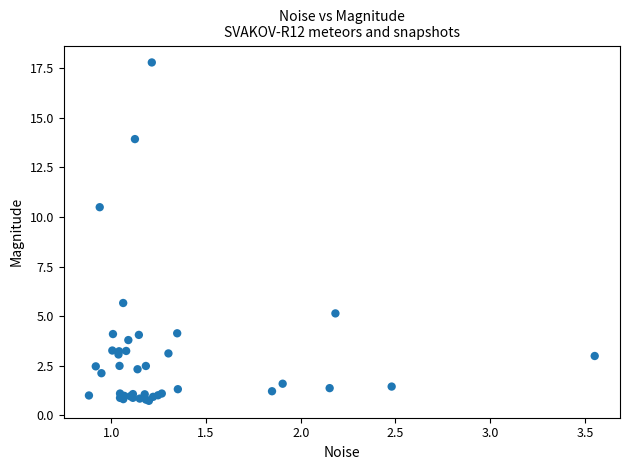

What Y value in the scatter plot is closest to 9?

10.5